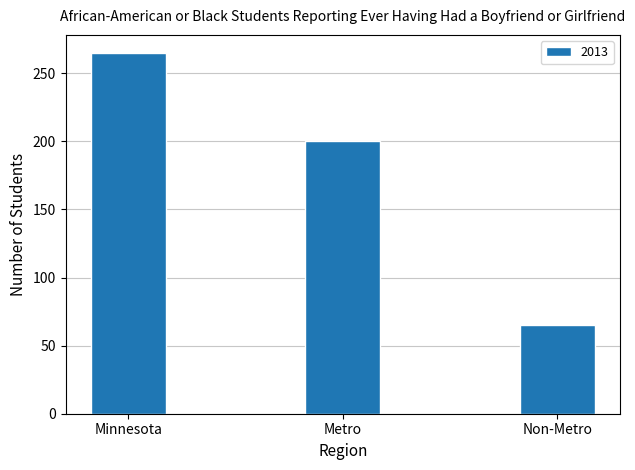

What is the minimum value shown in the chart?

65